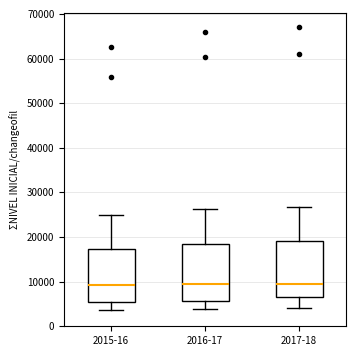

Reading left to right, read every box against the y-axis: the position of its median line, the range the box covers, and the ends of its whiskers. The values are not printed on the chart, so give them approximately, as read against the axis.

2015-16: median 9000, box 5000 to 17000, whiskers 4000 to 25000
2016-17: median 9000, box 6000 to 18000, whiskers 4000 to 26000
2017-18: median 10000, box 6000 to 19000, whiskers 4000 to 27000